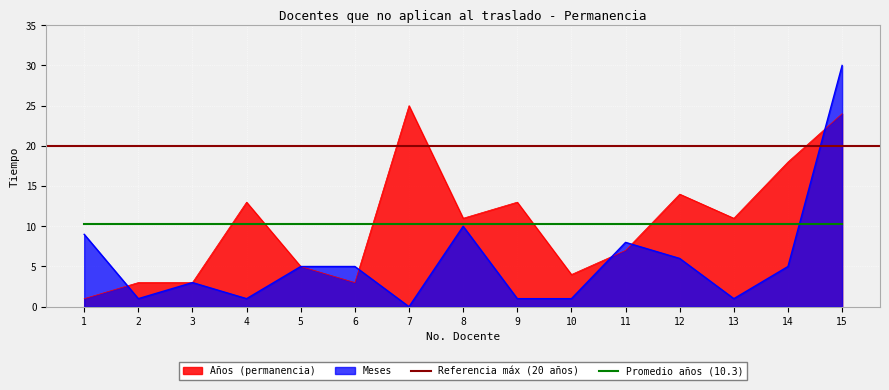

Rank the series at 14 from highest to lowest value.

Años (permanencia), Meses